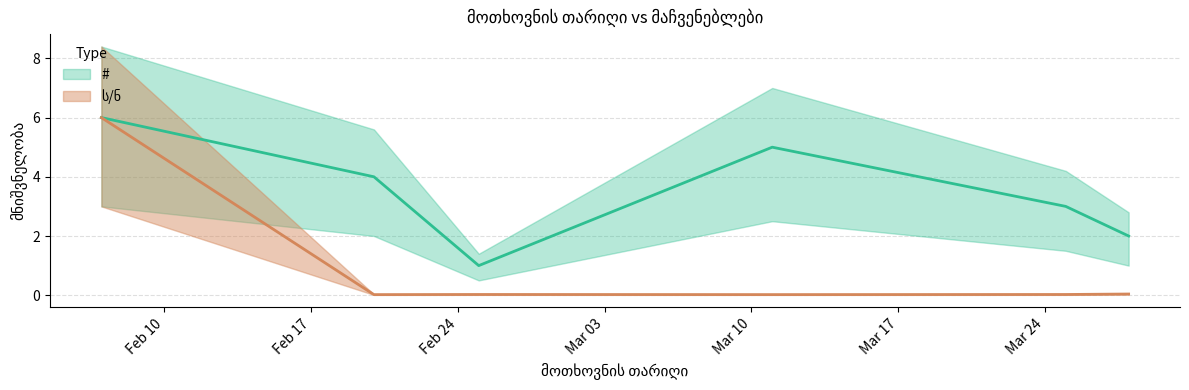

Reading right to left, extract all data points from this chart.

#: 2.0	3.0	5.0	1.0	4.0	6.0
ს/ნ: 0.0	0.0	0.0	0.0	0.0	6.0